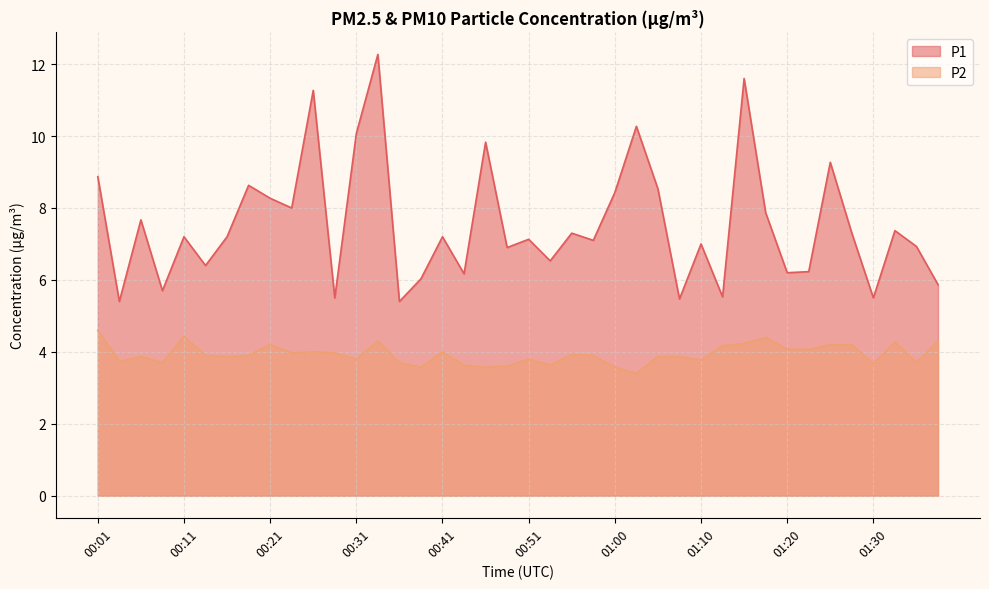

Which series has the widest spread of values?

P1